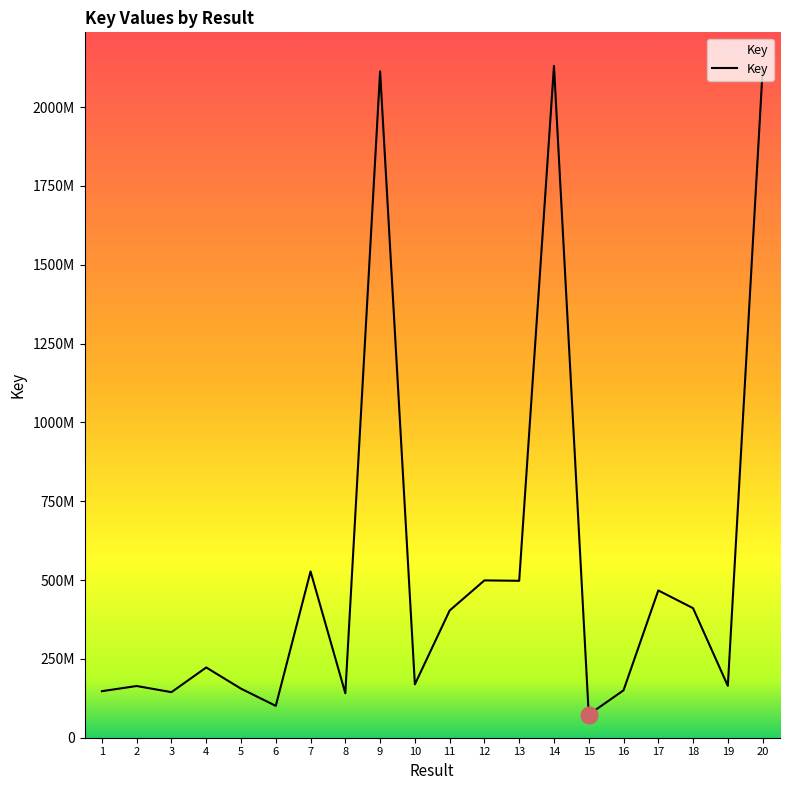

List the labels in order of value, smallest first.

15, 6, 8, 3, 1, 16, 5, 2, 19, 10, 4, 11, 18, 17, 13, 12, 7, 9, 20, 14